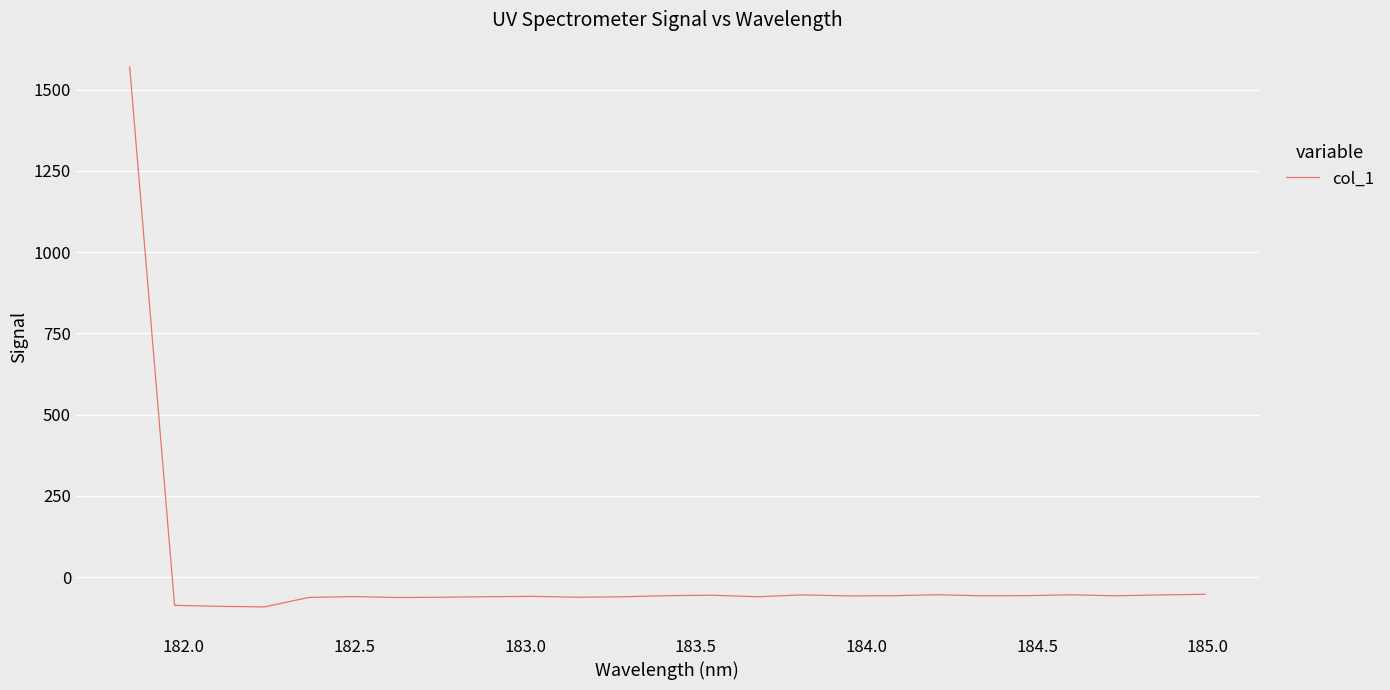

What is the maximum value shown in the chart?

1570.2